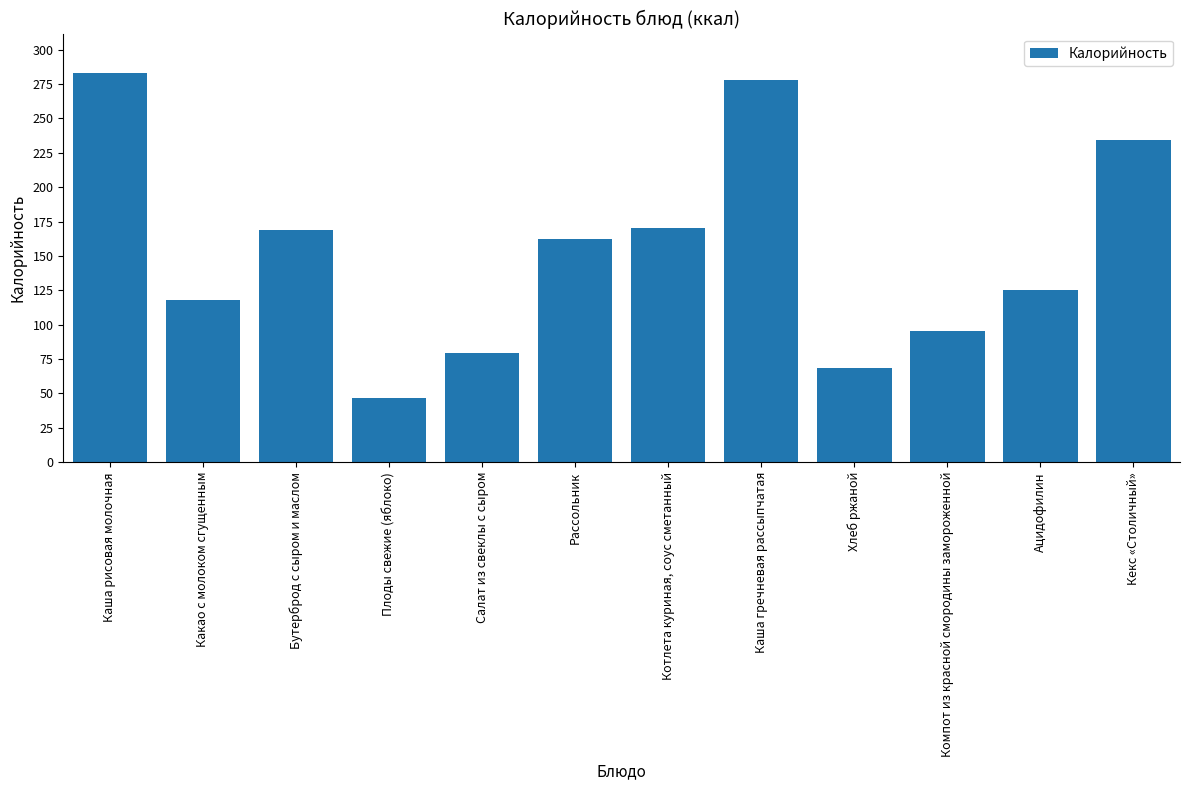

What is the label of the 9th bar from the right?

Плоды свежие (яблоко)